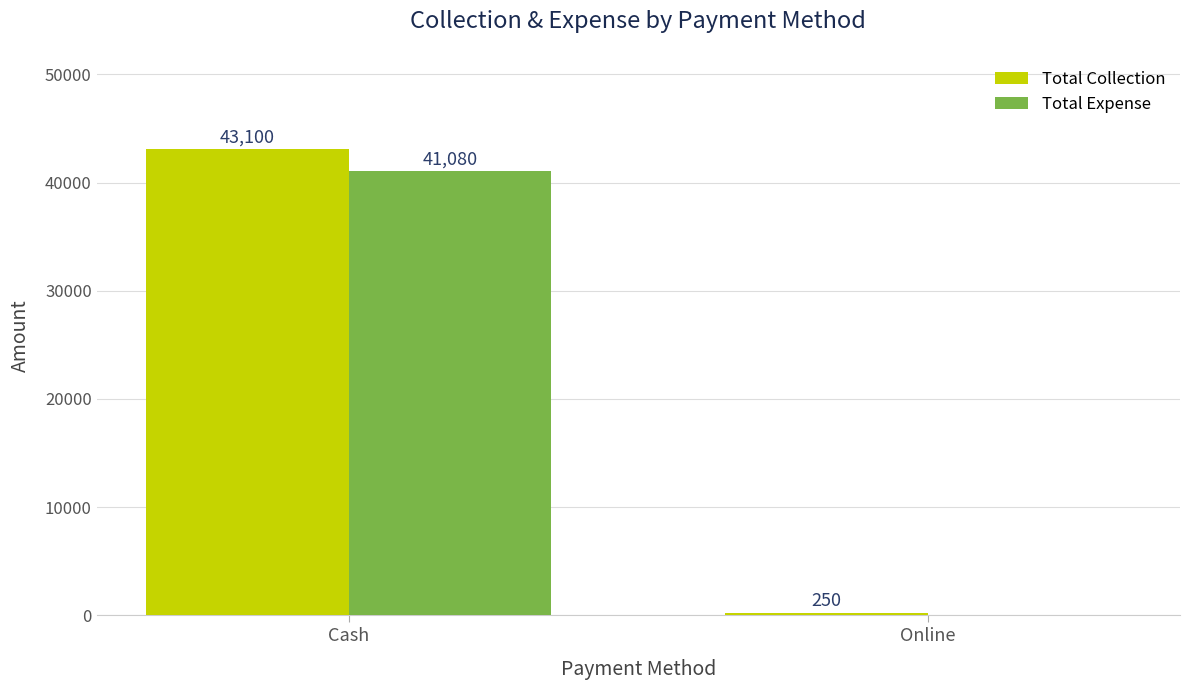

Which series has the largest total across all categories?

Total Collection